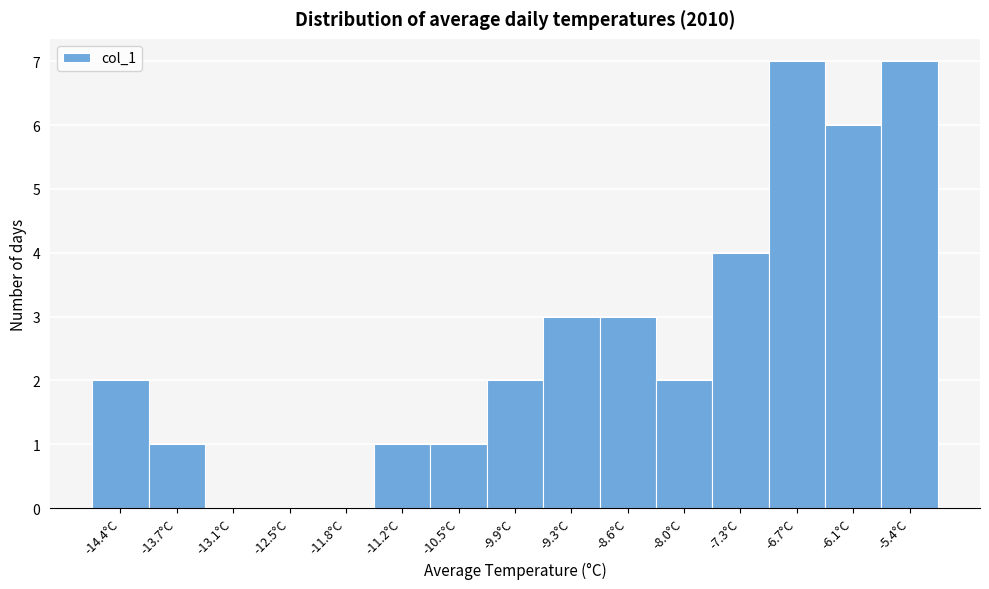

Reading left to right, list every bar in this chart as the range it spans on the x-axis followed by its height. Neither the bar edges nor the heights are printed on the chart, so give them approximately, as read against the axes.

-14.70 to -14.06: 2
-14.06 to -13.42: 1
-13.42 to -12.78: 0
-12.78 to -12.14: 0
-12.14 to -11.50: 0
-11.50 to -10.86: 1
-10.86 to -10.22: 1
-10.22 to -9.58: 2
-9.58 to -8.94: 3
-8.94 to -8.30: 3
-8.30 to -7.66: 2
-7.66 to -7.02: 4
-7.02 to -6.38: 7
-6.38 to -5.74: 6
-5.74 to -5.10: 7